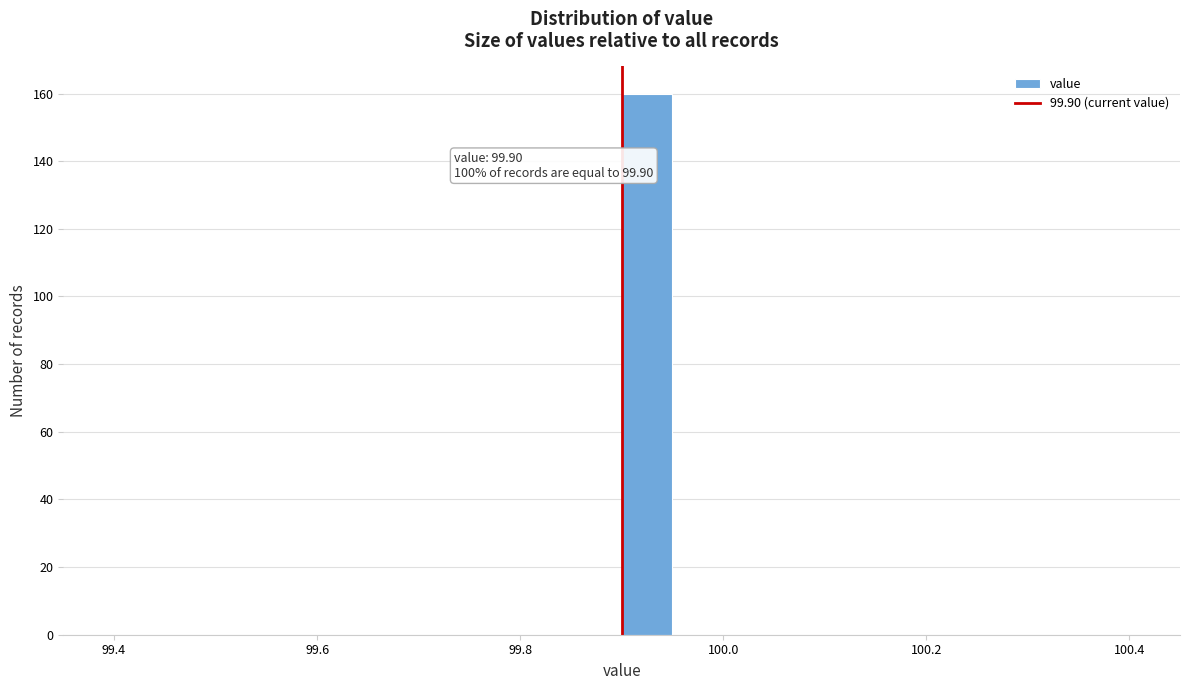

Read against the x-axis, roughly where is the centre of the tallest bar?

99.92